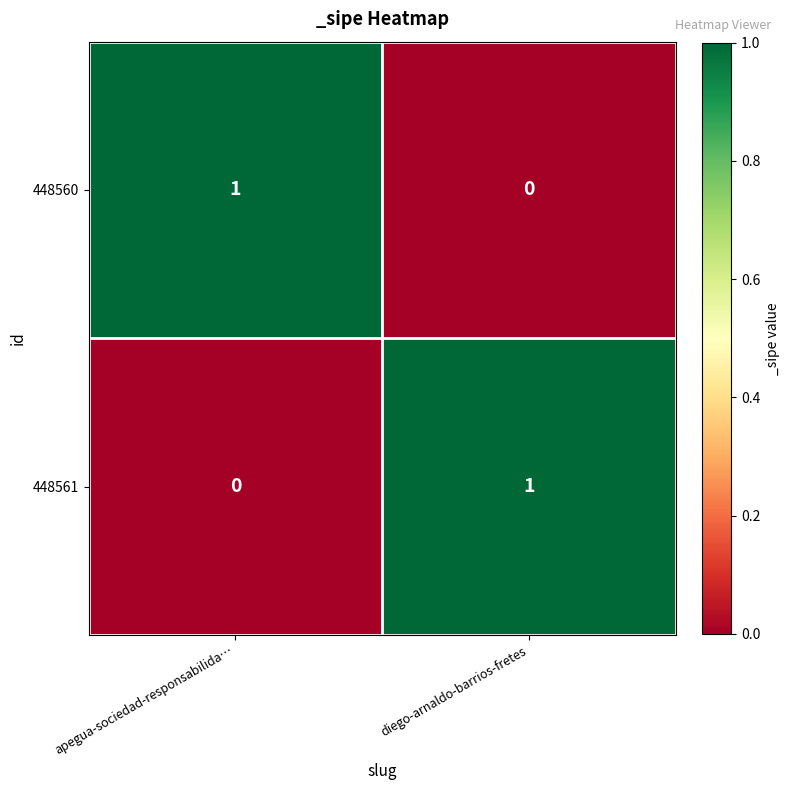

Which category has the highest value in the 448561 series?

diego-arnaldo-barrios-fretes